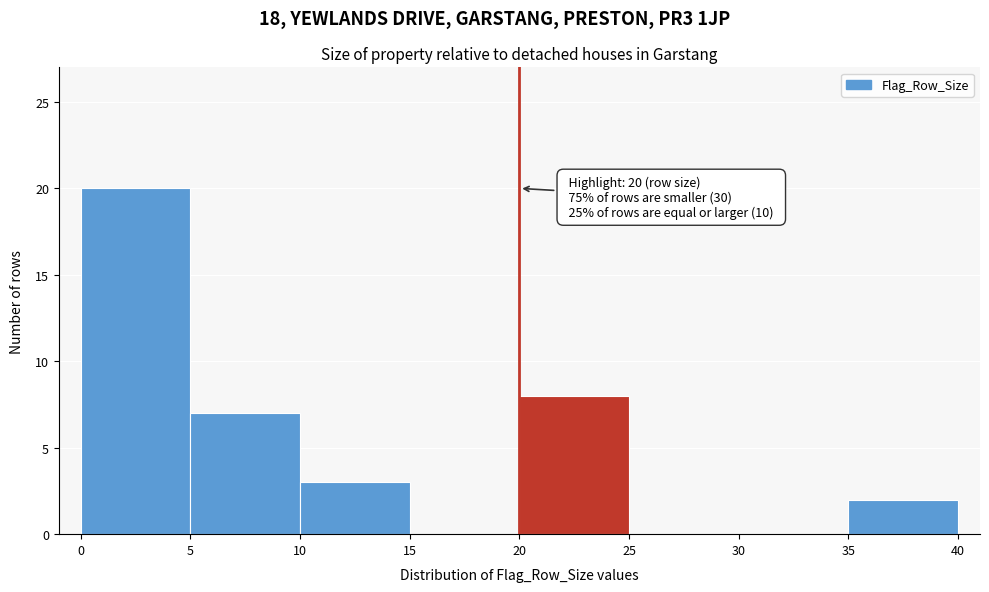

Over which range of the x-axis is the bar tallest?

0 to 5